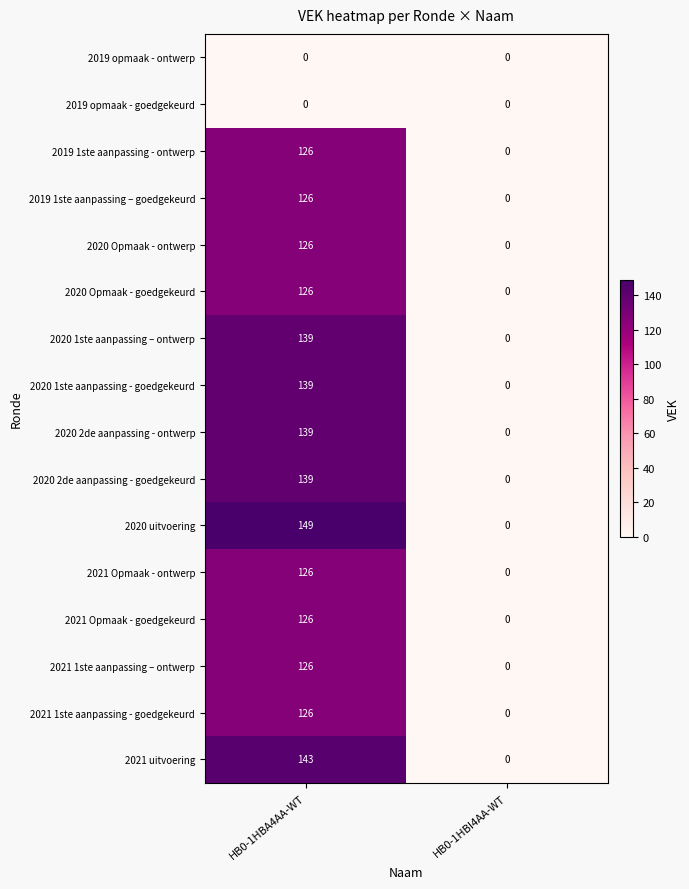

Between HB0-1HBA4AA-WT and HB0-1HBI4AA-WT, which series saw the biggest shift?

2020 uitvoering